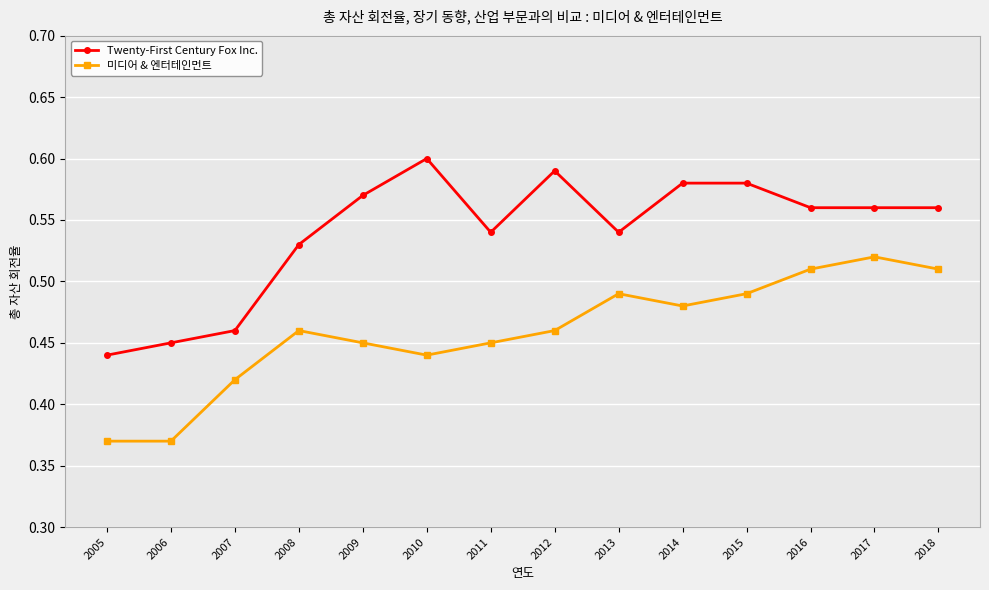

Which category has the highest value in the 미디어 & 엔터테인먼트 series?

2017